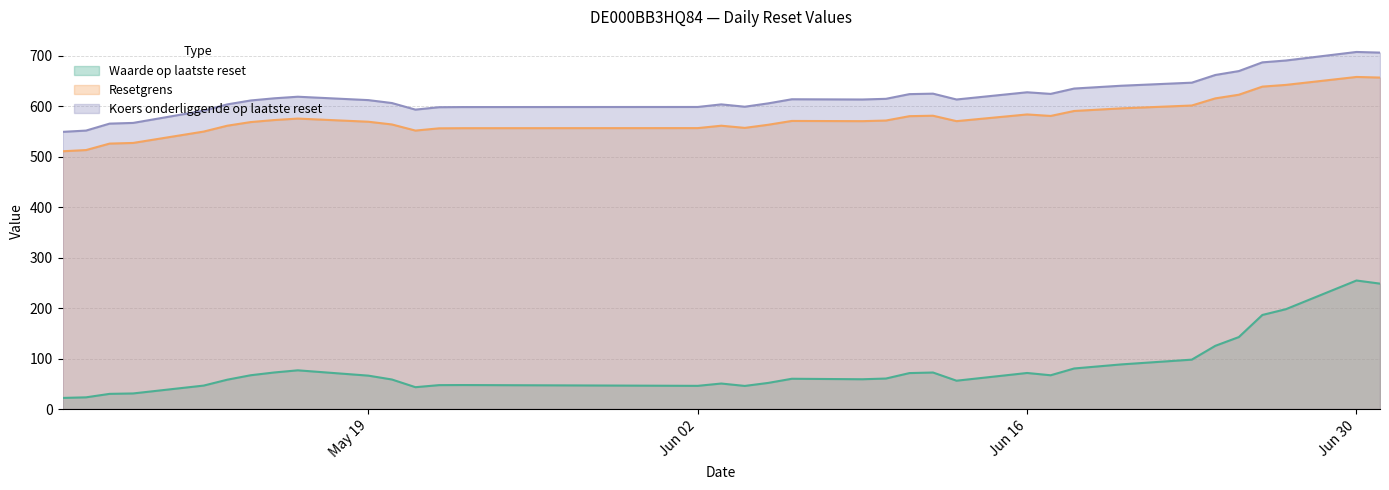

What is the approximate value of Koers onderliggende op laatste reset at 2025-06-13?

613.5